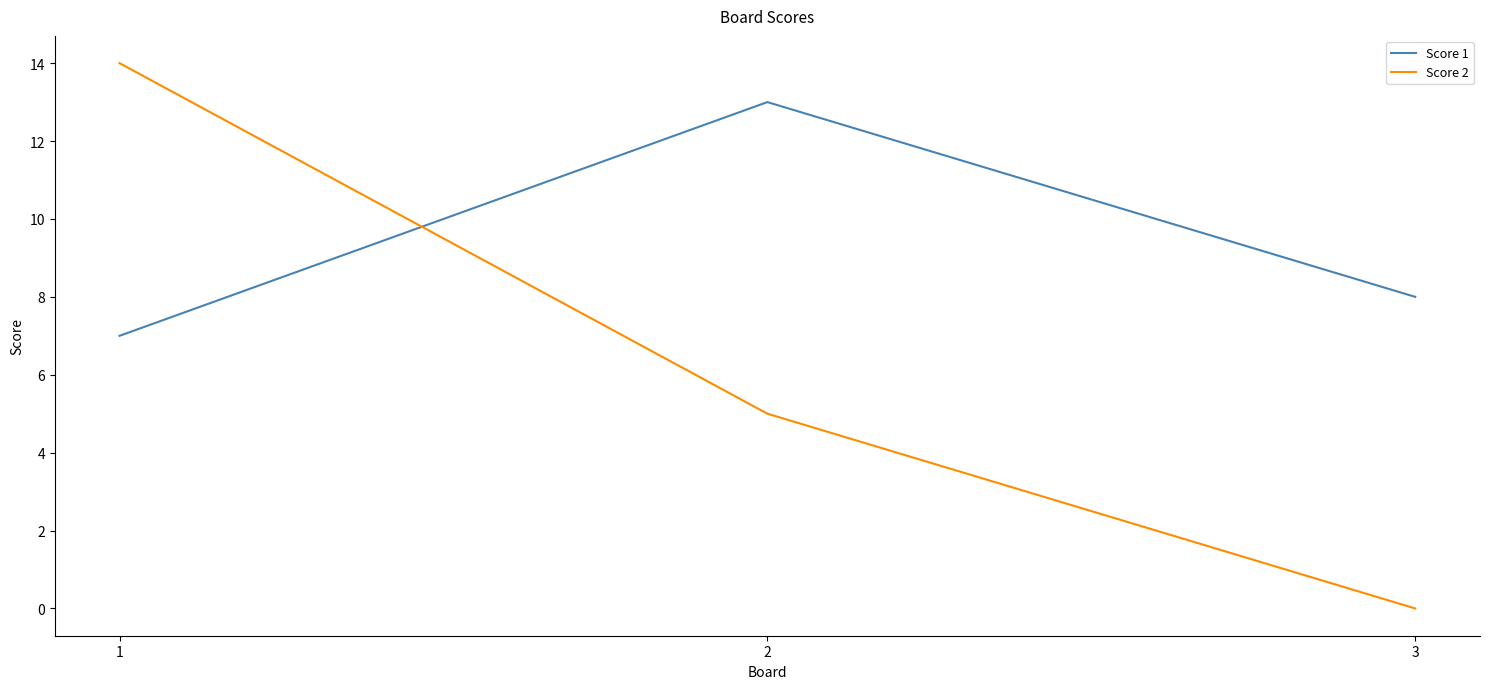

How many lines are shown in the chart?

2